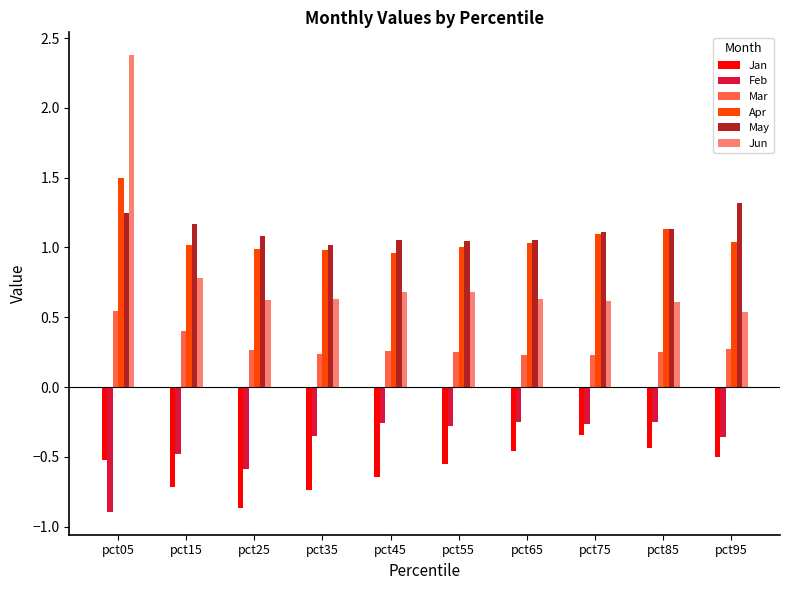

Which series has the widest spread of values?

Jun